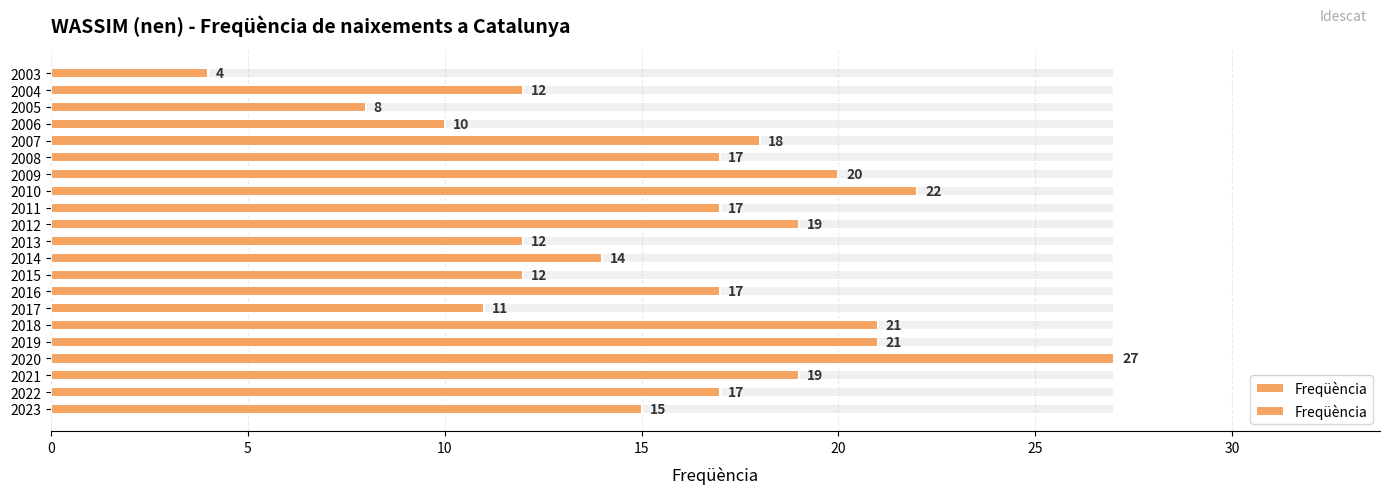

How many data points are above 17?

8